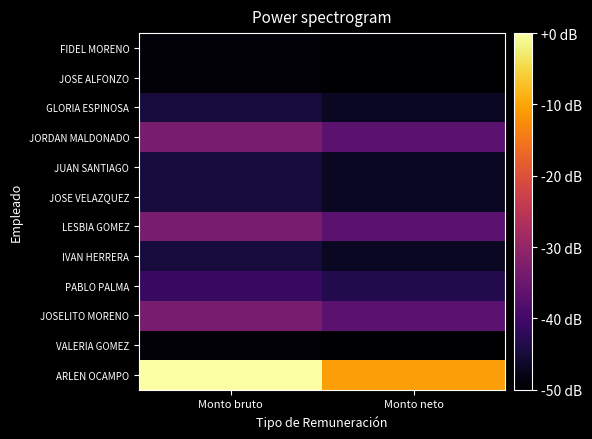

What is the spread (max minus min) of values at Monto neto?

12000.0